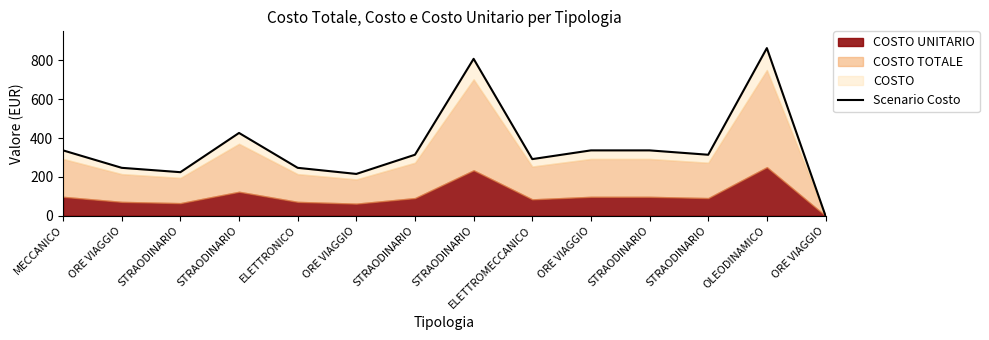

True or false: the data shows 132.3 at STRAODINARIO.

False